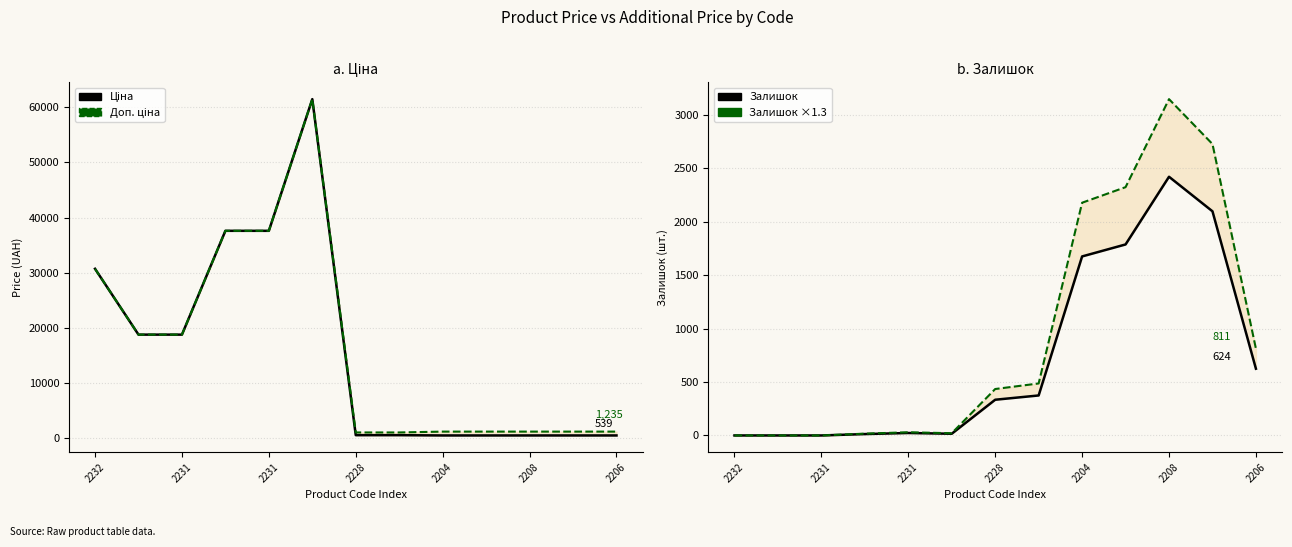

Which series has the largest total across all categories?

Доп. ціна